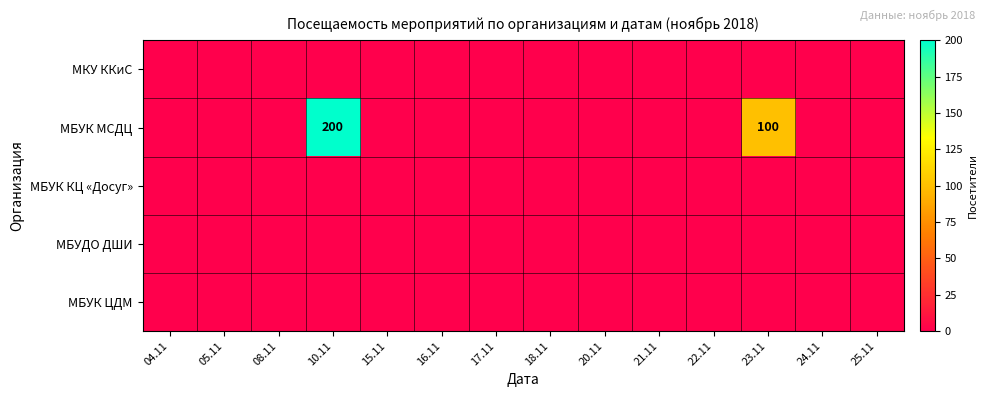

Which series has the largest range (max minus min)?

МБУК МСДЦ